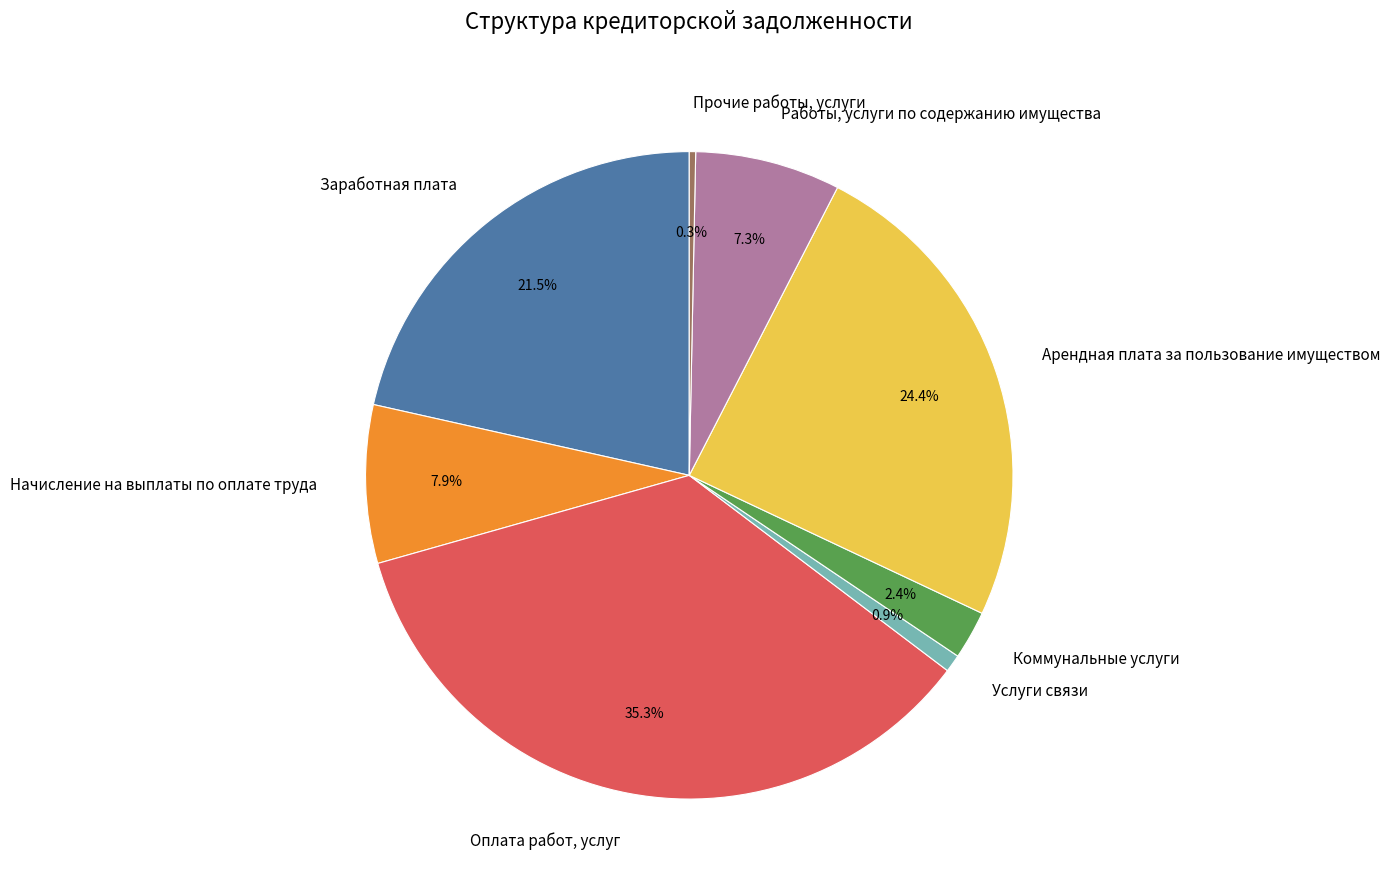

Is Коммунальные услуги the majority of the pie?

No